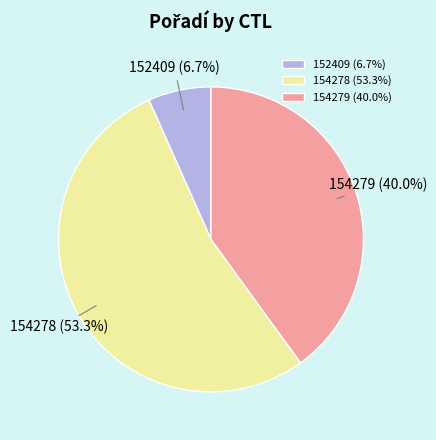

To the nearest percent, what percentage of the pie is 154278?

53%